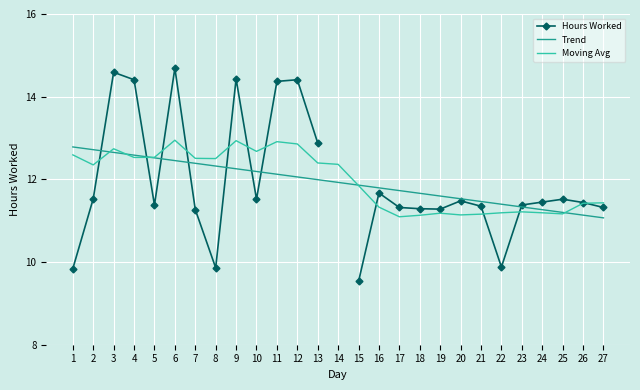

What is the smallest value displayed?

9.5